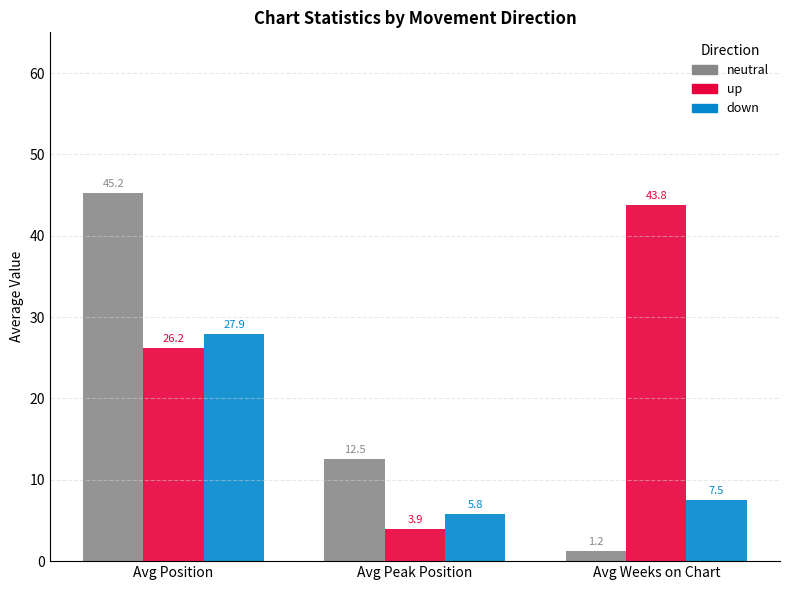

Reading left to right, transcribe all the data shown in this chart.

neutral: 45.2	12.5	1.2
up: 26.2	3.9	43.8
down: 27.9	5.8	7.5